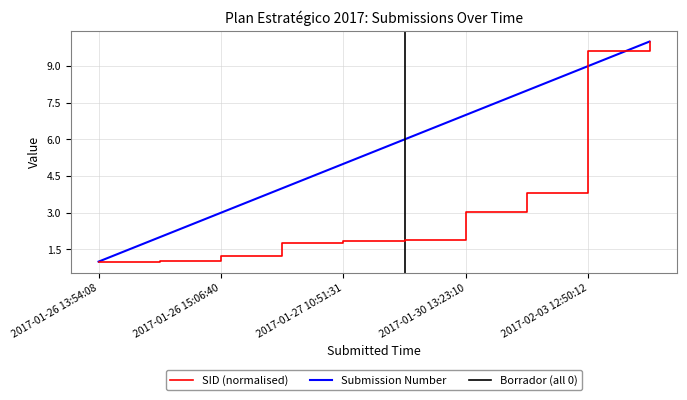

What is the lowest value of the SID (normalised) series?

1.0